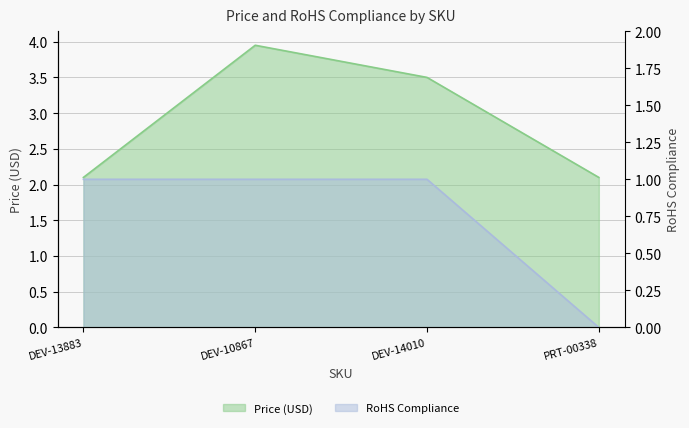

Reading left to right, extract all data points from this chart.

Price (USD): 2.1	4.0	3.5	2.1
RoHS Compliance: 1.0	1.0	1.0	0.0